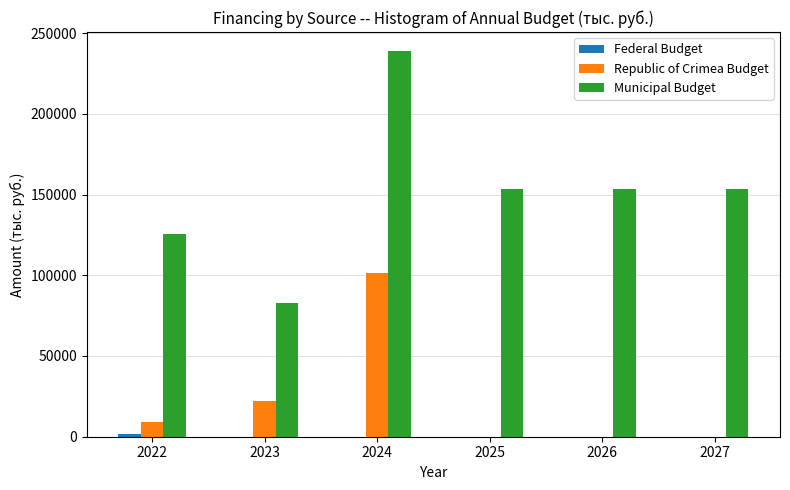

The value of Municipal Budget at 2025 is 153404.3. True or false?

True